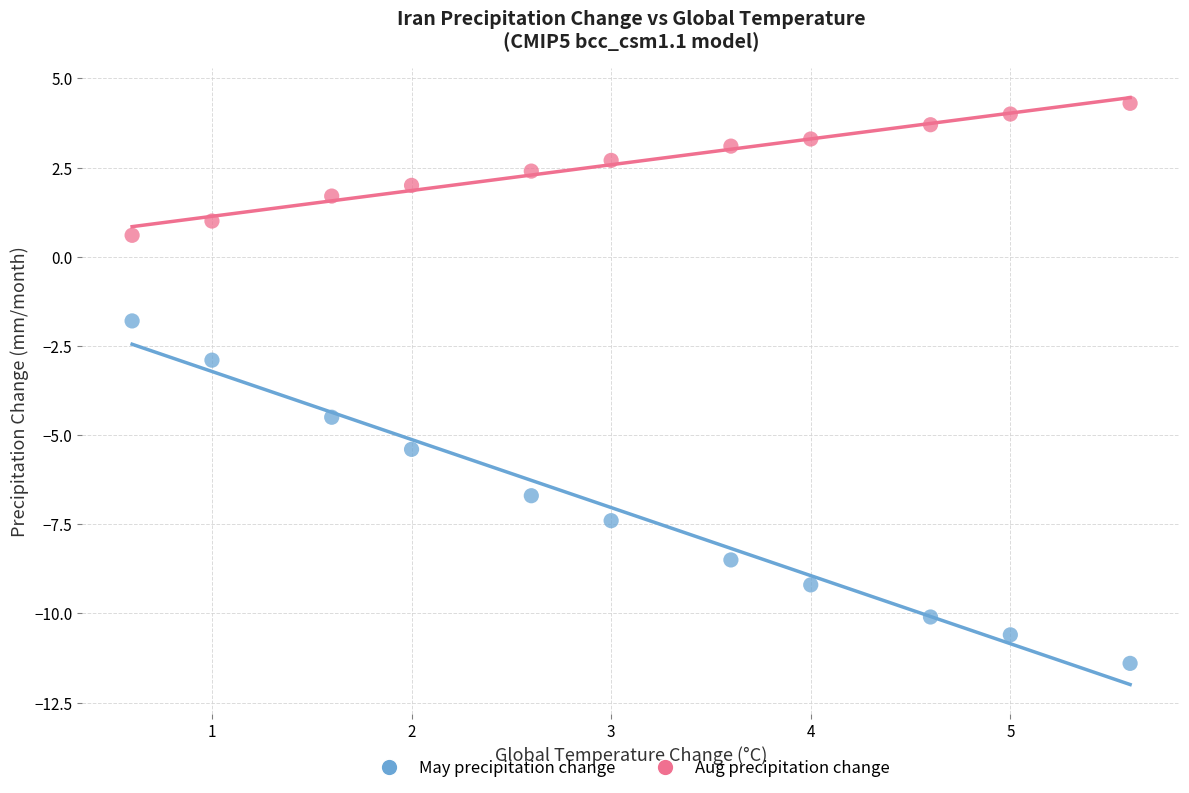

Which series contains the lowest Y value?

May precipitation change